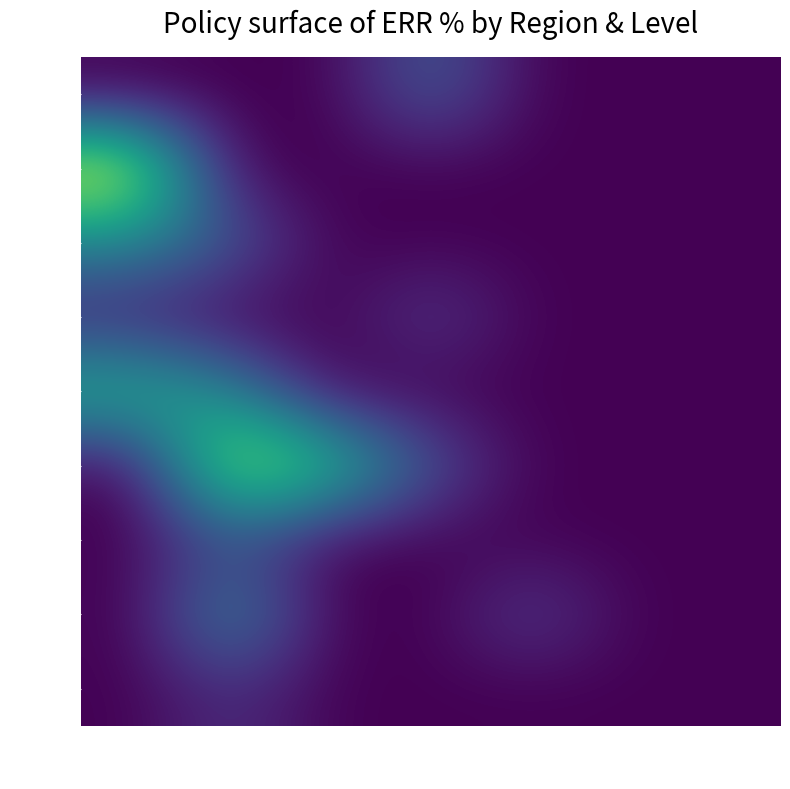

Reading right to left, transcribe all the data shown in this chart.

NAL: 12=0.0	11=0.0	9=0.0	8=0.1	7=0.0	6=0.0	5=0.0
NCE: 12=0.0	11=0.0	9=0.0	8=0.0	7=0.0	6=0.0	5=0.5
NEA: 12=0.0	11=0.0	9=0.0	8=0.0	7=0.0	6=0.1	5=0.2
NGL: 12=0.0	11=0.0	9=0.0	8=0.1	7=0.0	6=0.0	5=0.0
NNE: 12=0.0	11=0.0	9=0.0	8=0.0	7=0.0	6=0.2	5=0.3
NNM: 12=0.0	11=0.0	9=0.0	8=0.1	7=0.3	6=0.4	5=0.0
NSO: 12=0.0	11=0.0	9=0.0	8=0.0	7=0.0	6=0.1	5=0.0
NSW: 12=0.0	11=0.0	9=0.1	8=0.0	7=0.0	6=0.2	5=0.0
NWP: 12=0.0	11=0.0	9=0.0	8=0.0	7=0.0	6=0.1	5=0.0